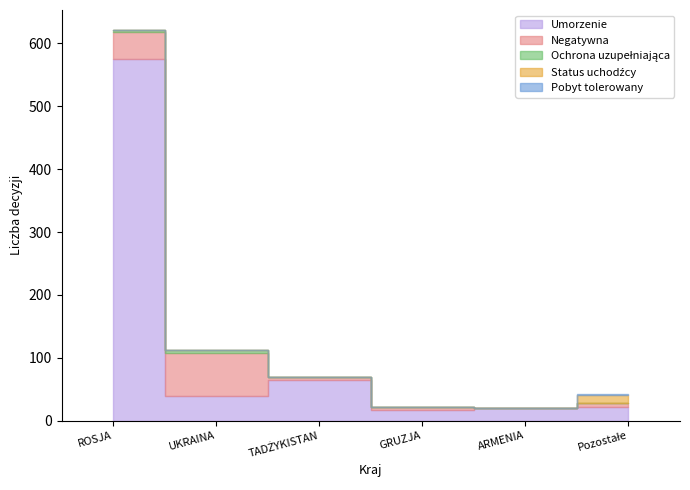

The value of Ochrona uzupełniająca at UKRAINA is 2. True or false?

False